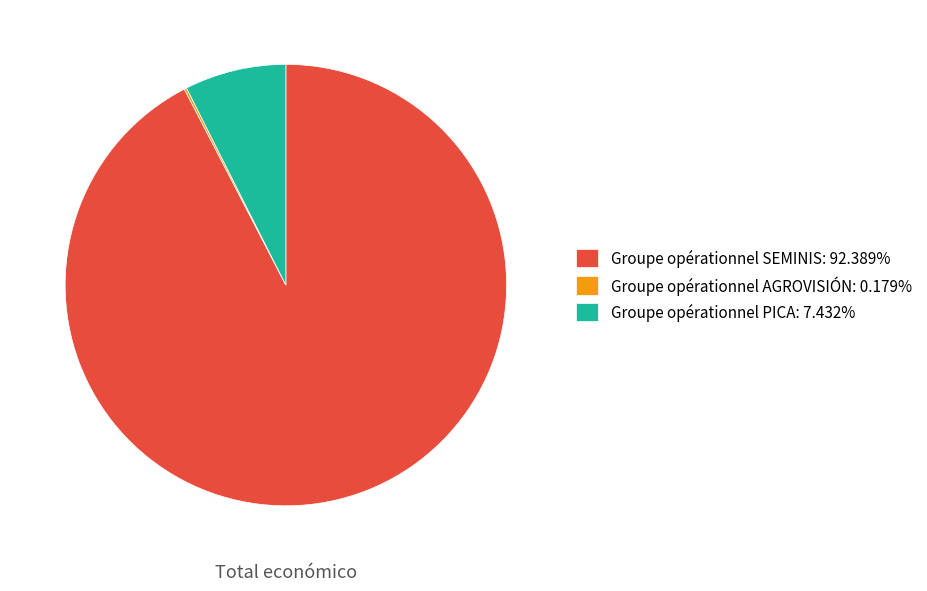

What is the ratio of the value at Groupe opérationnel SEMINIS: 92.389% to the value at Groupe opérationnel PICA: 7.432%?

12.4